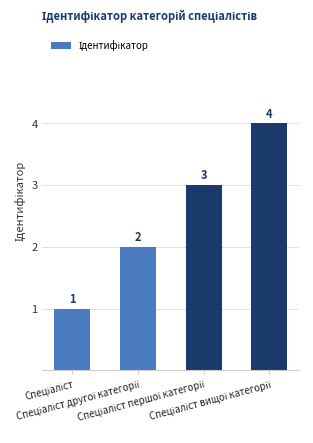

What is the value of the 3rd bar from the left?

3